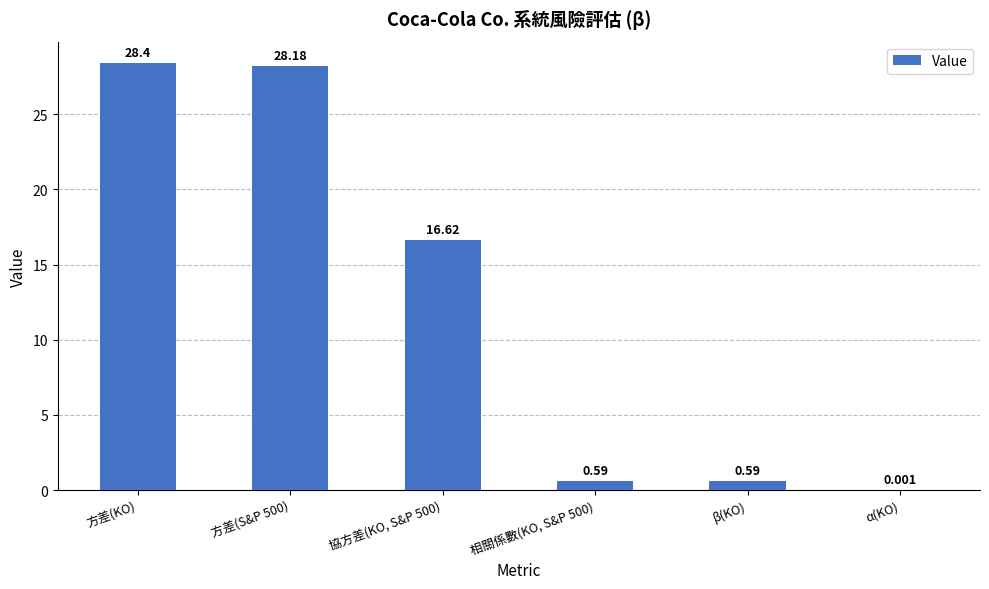

Between 方差(KO) and β(KO), which is larger?

方差(KO)